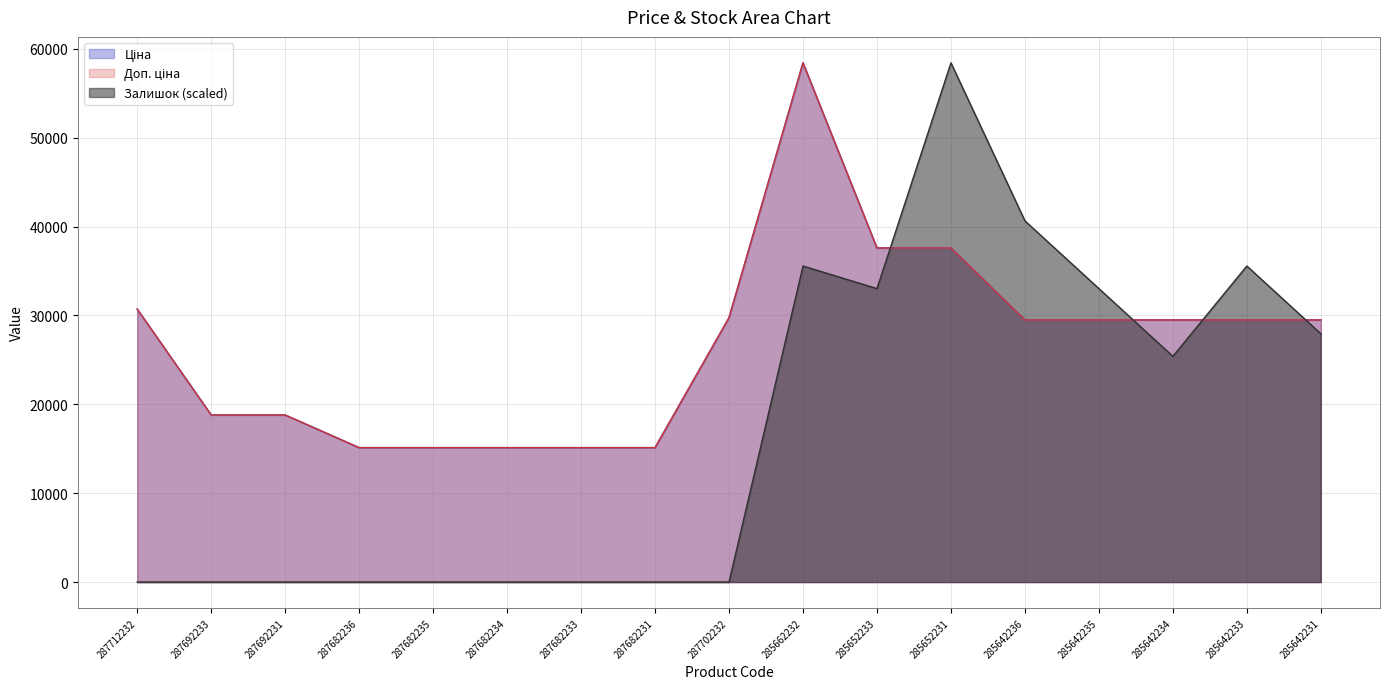

True or false: Доп. ціна has more than 0 interior local peaks.

True